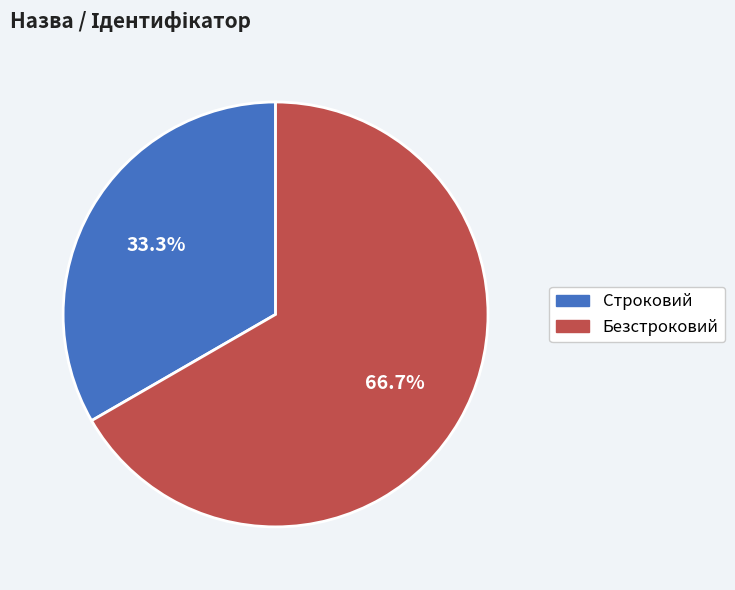

Does Строковий represent more than half of the total?

No